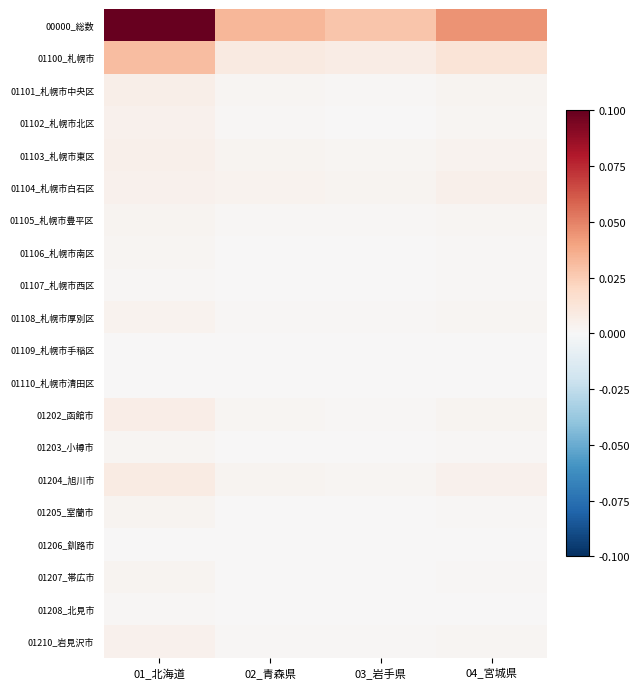

Which series has the largest total across all categories?

00000_総数